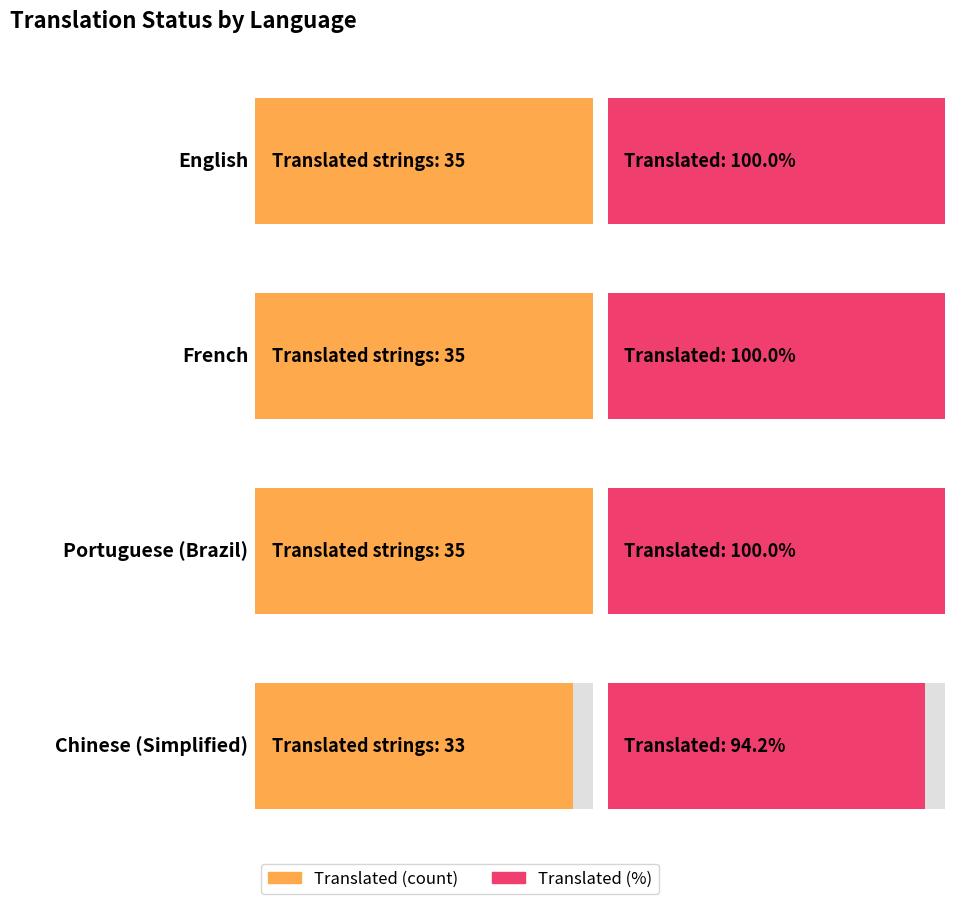

At which label does translated_percent reach its minimum?

Chinese (Simplified)